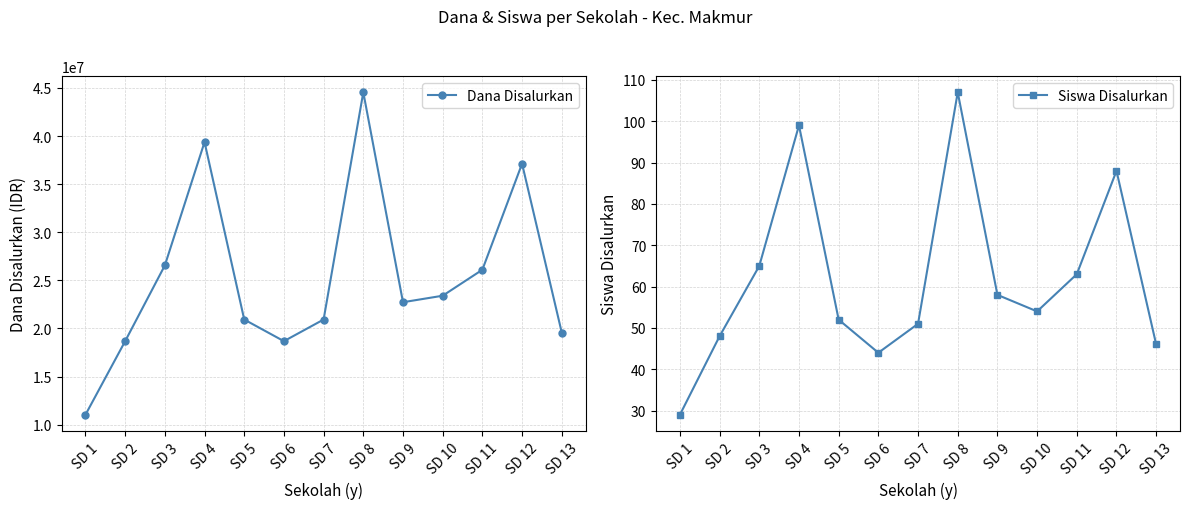

Reading left to right, transcribe all the data shown in this chart.

Dana Disalurkan: 11025000	18675000	26550000	39375000	20925000	18675000	20925000	44550000	22725000	23400000	26100000	37125000	19575000
Siswa Disalurkan: 29	48	65	99	52	44	51	107	58	54	63	88	46